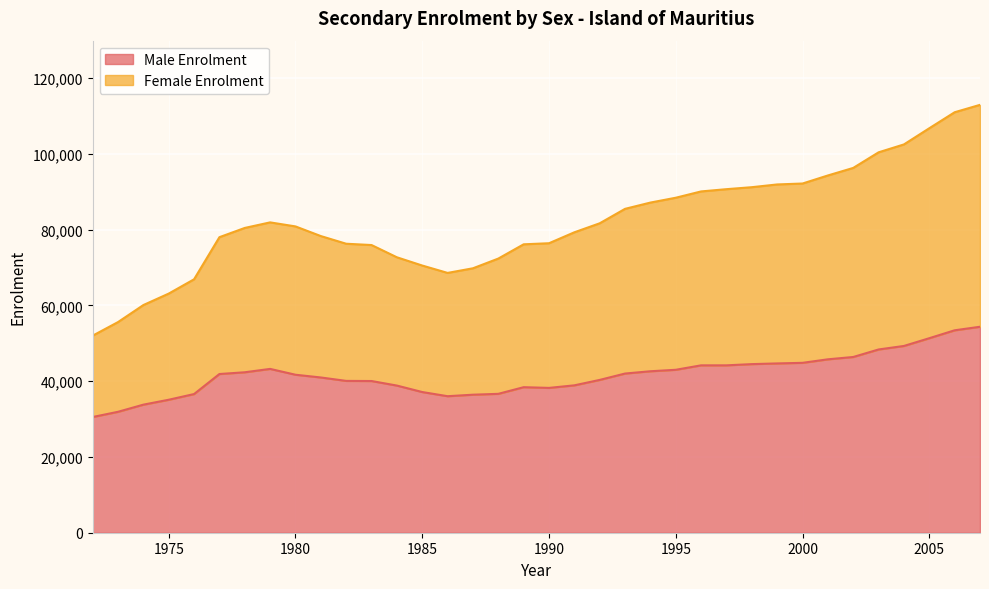

What is the average value of the Male Enrolment series?

41633